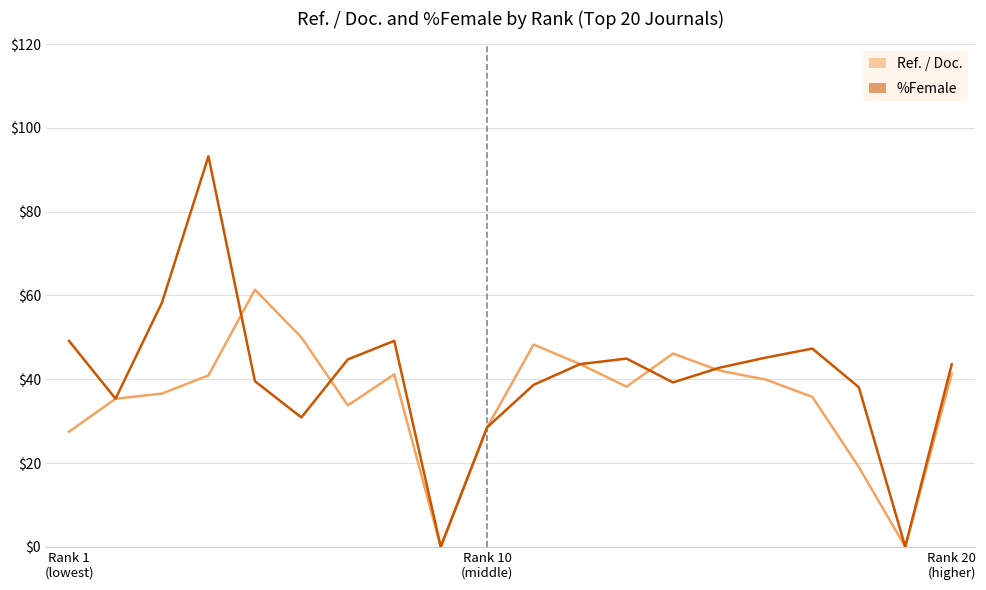

List the series in order of their overall mean, lowest first.

Ref. / Doc., %Female